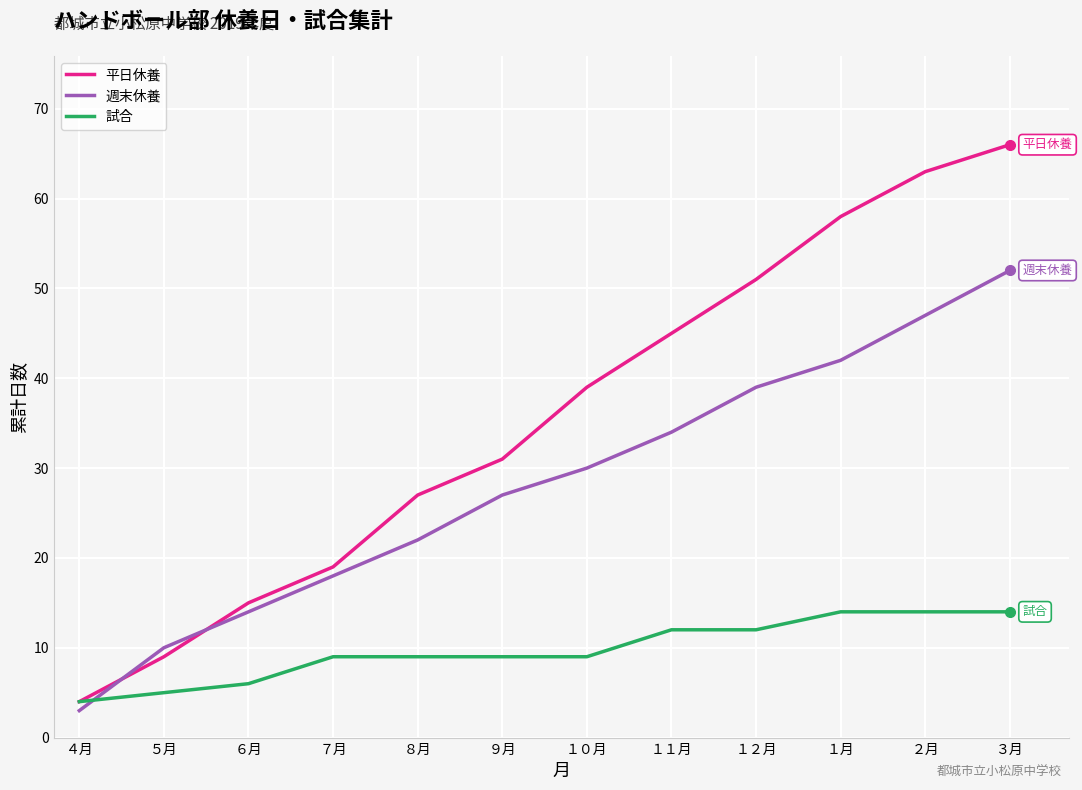

Which series has the widest spread of values?

平日休養